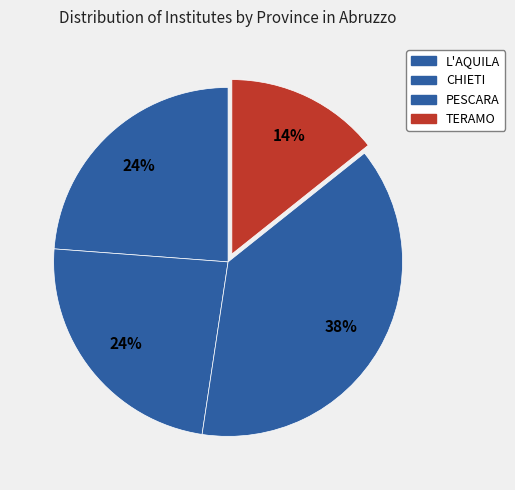

Count the number of slices in the pie.

4